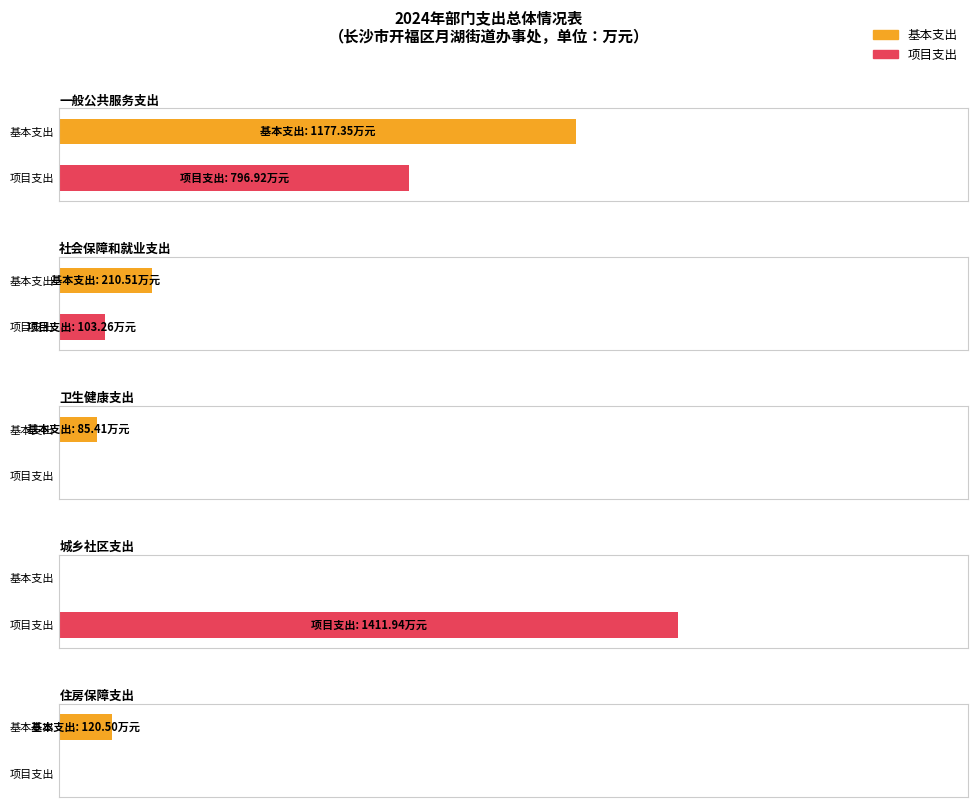

Which series has the largest total across all categories?

项目支出